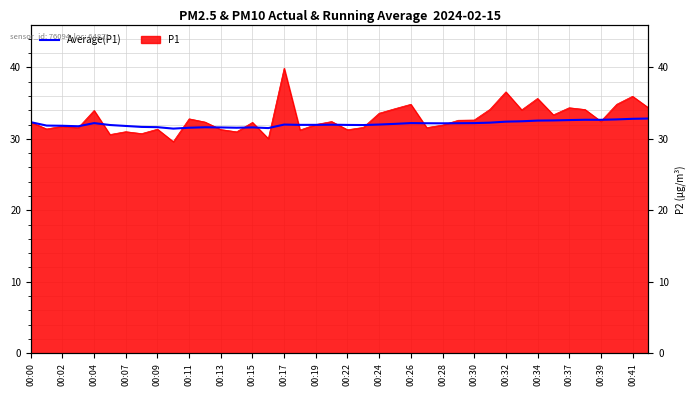

How many data points are less than 32?

20